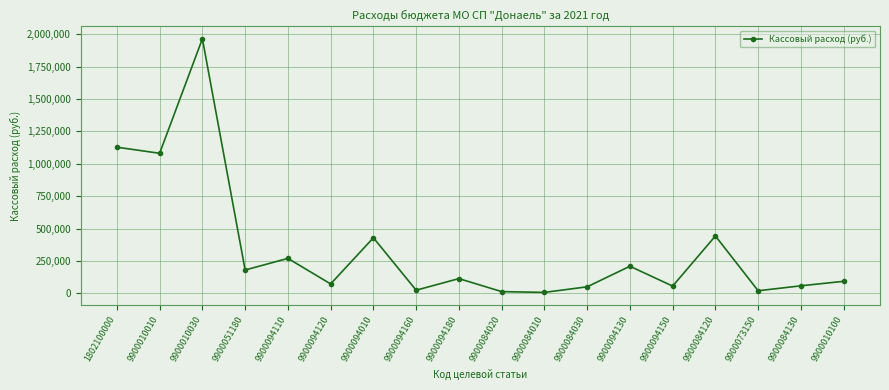

What is the average value?

345374.3